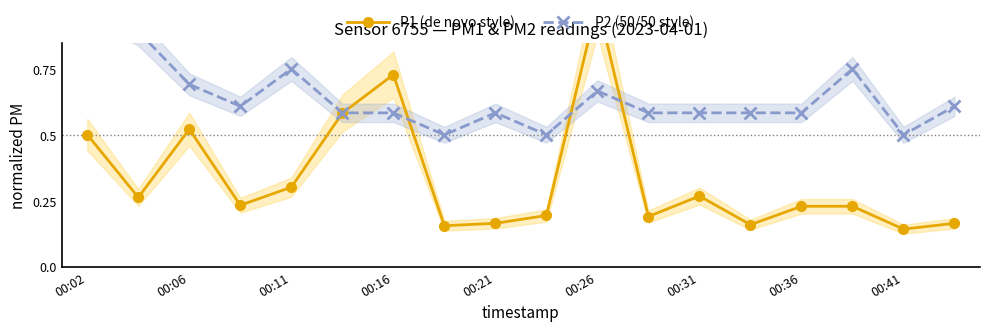

Is it true that P1 (de novo style) equals 0.1 at 00:31?

False